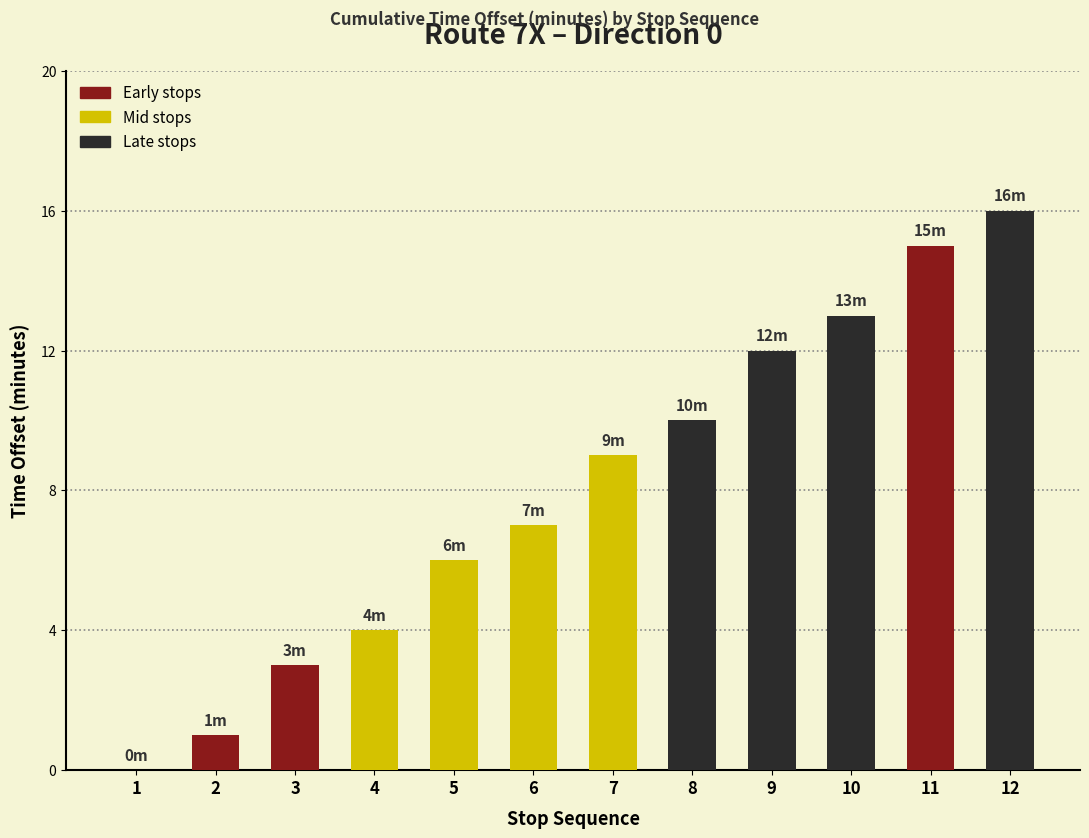

At which category does the chart reach its peak across all series?

12